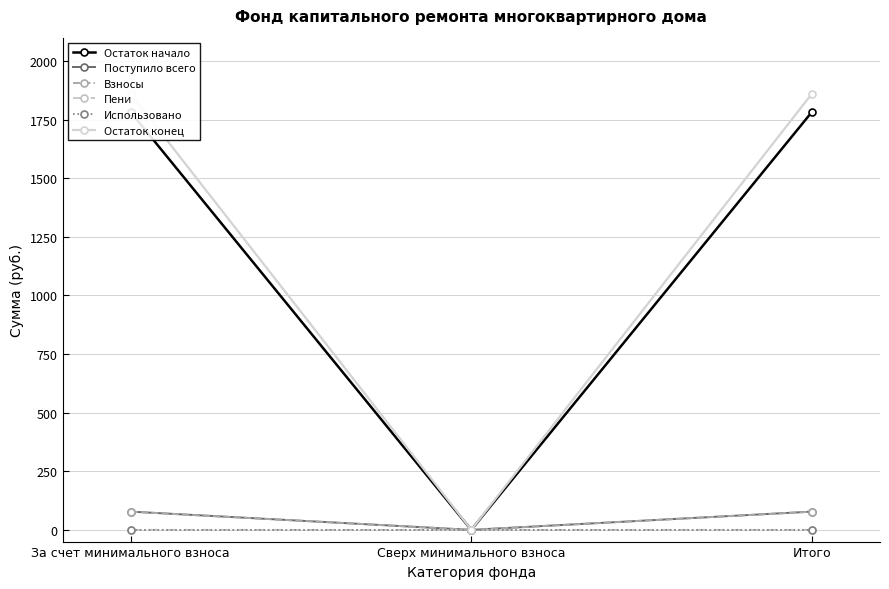

How many lines are shown in the chart?

6